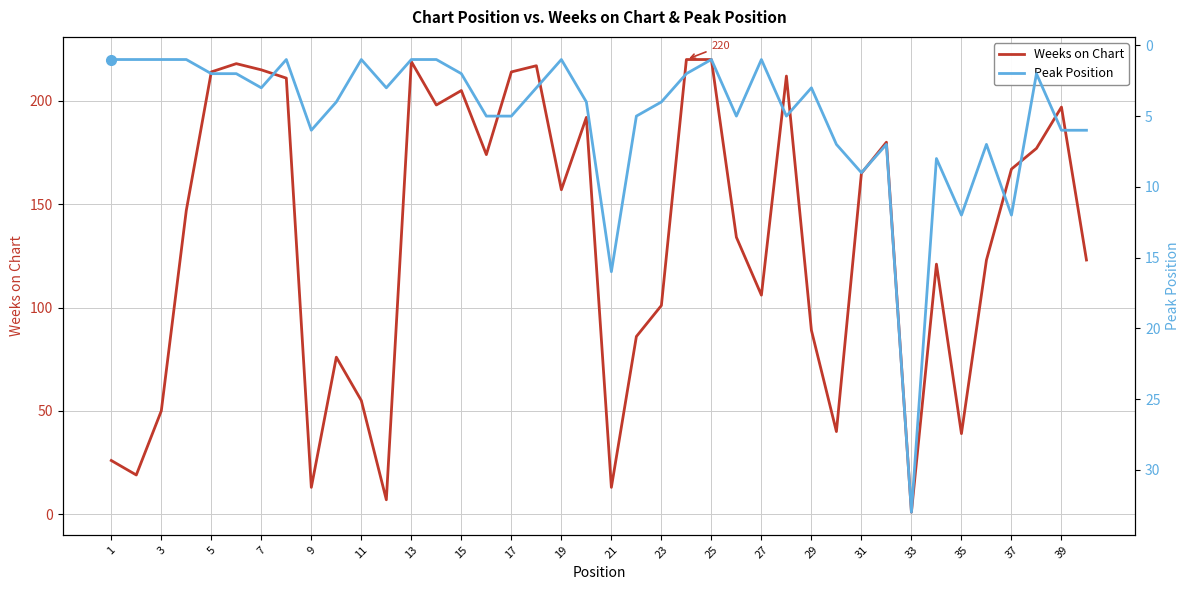

Where is Weeks on Chart nearest to the value 110?

27